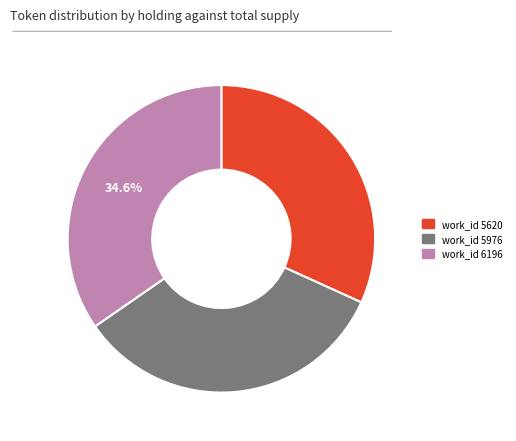

Is there any slice that represents more than half of the pie?

No